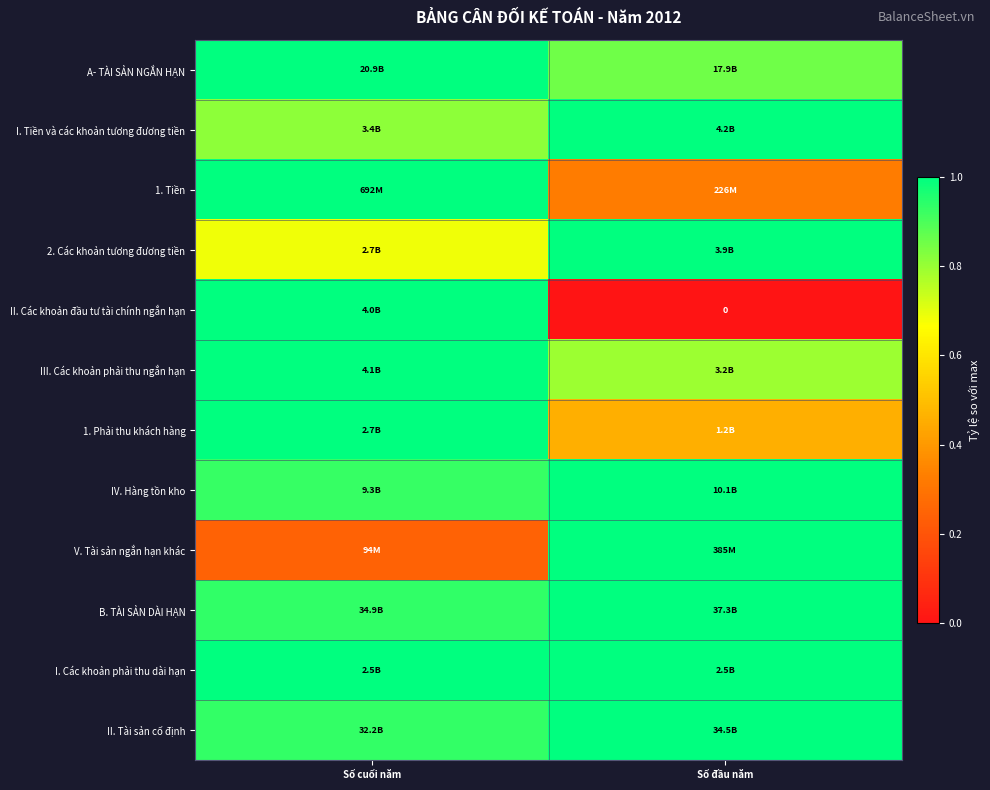

The B. TÀI SẢN DÀI HẠN series shows 0.5 at Số đầu năm. True or false?

False